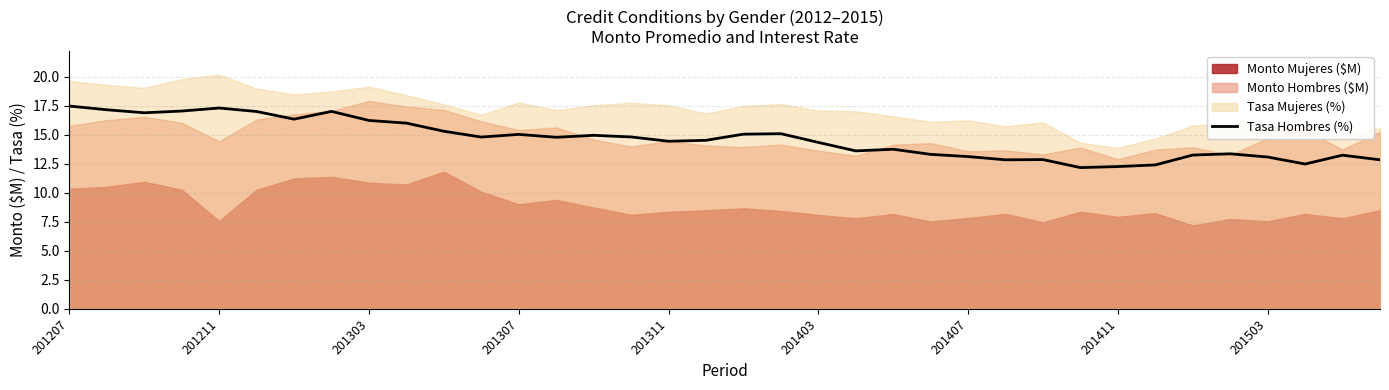

What is the label of the 1st point from the left?

201207